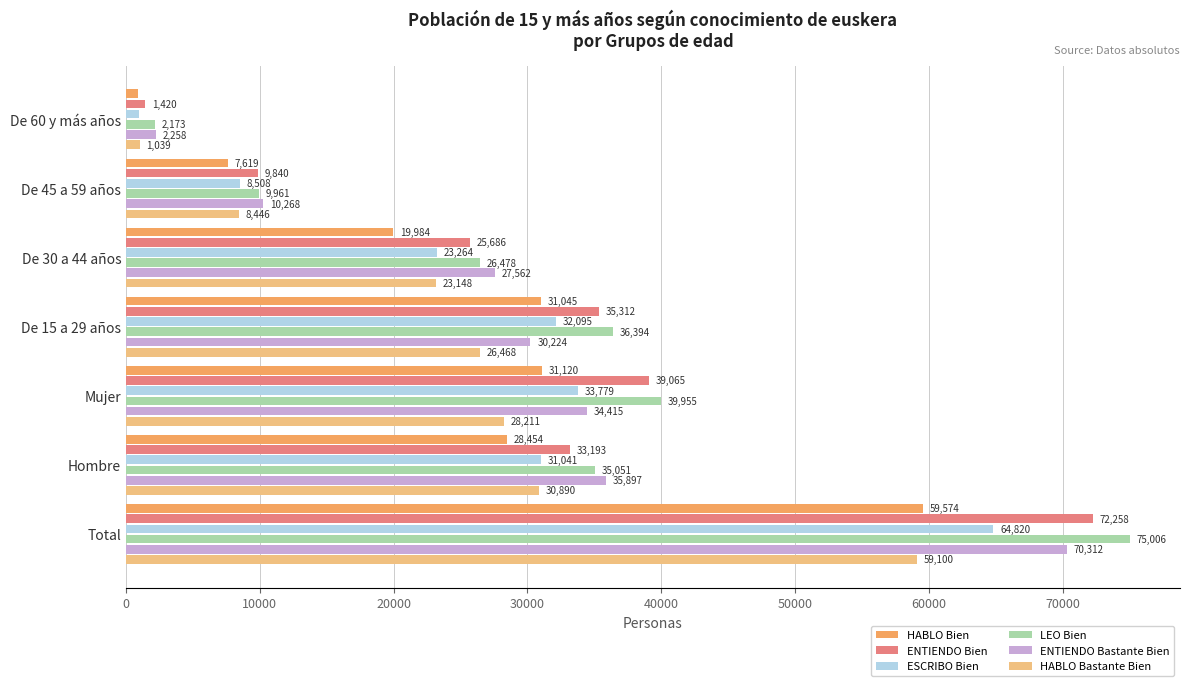

Is the value of HABLO Bastante Bien at De 30 a 44 años greater than the value of ENTIENDO Bastante Bien at Mujer?

No